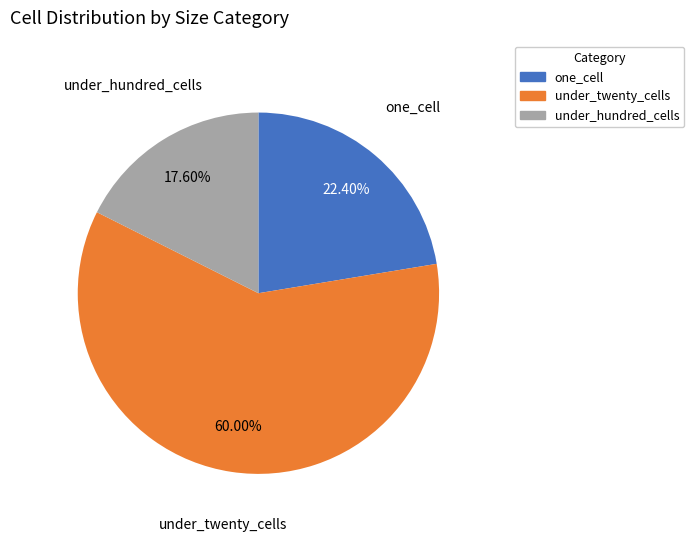

Which slice is the smallest?

under_hundred_cells